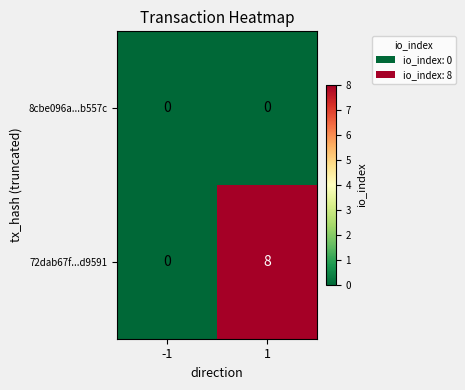

Reading left to right, transcribe all the data shown in this chart.

8cbe096a...b557c: 0	0
72dab67f...d9591: 0	8